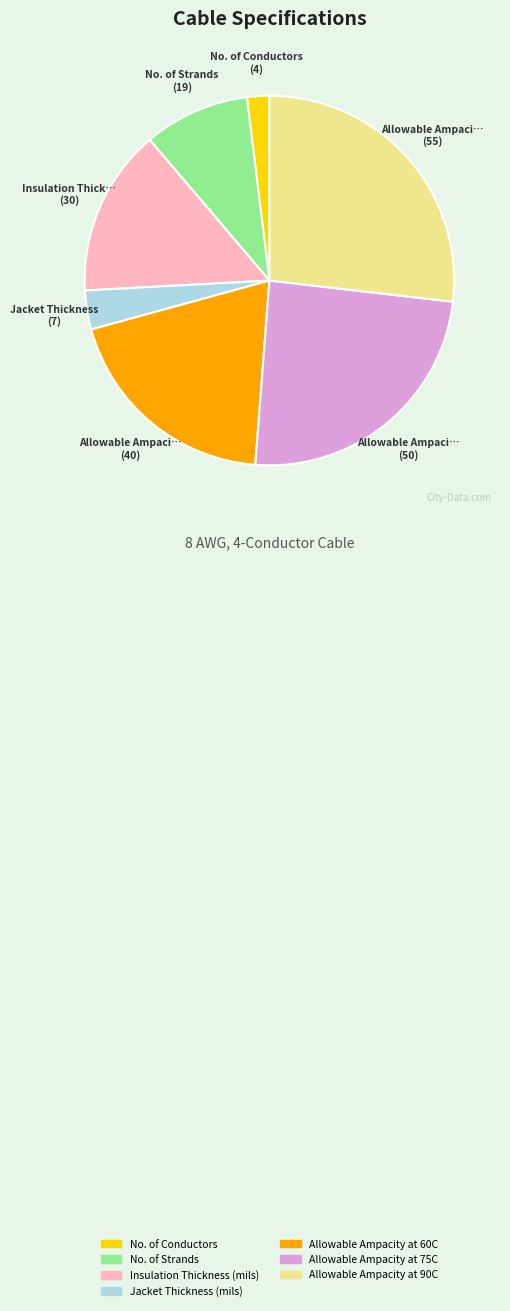

Is it true that Allowable Ampacity at 75C is 24% of the pie?

True